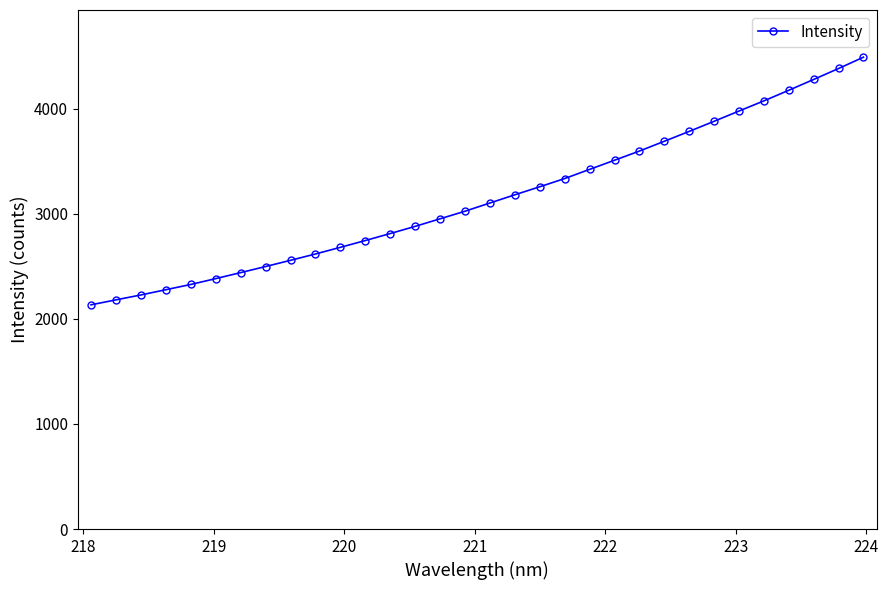

What is the maximum value shown in the chart?

4490.3